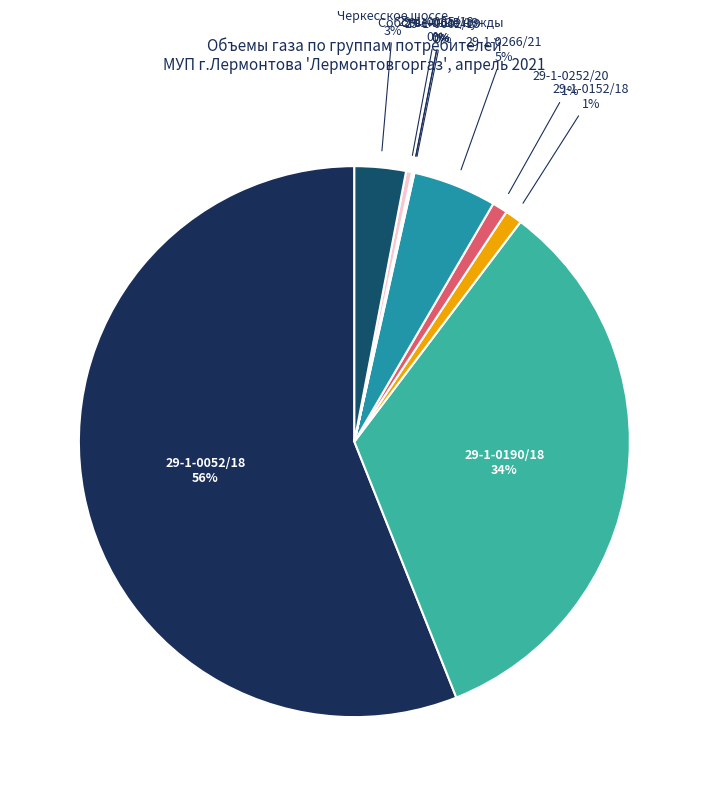

What is the smallest slice in the pie chart?

Собственные нужды